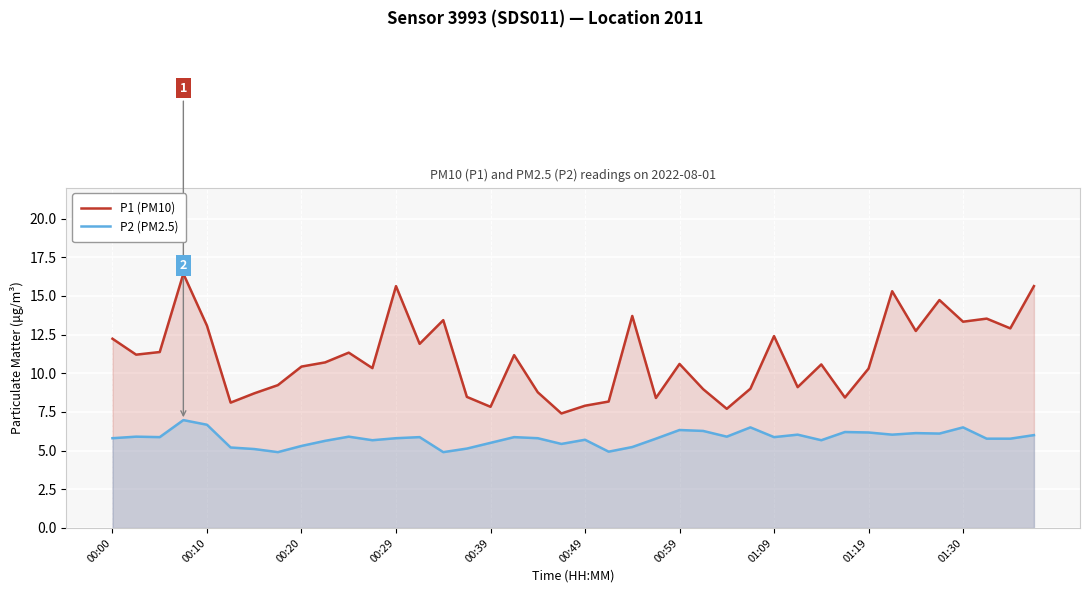

Where does the P2 (PM2.5) series first go above 5?

00:00